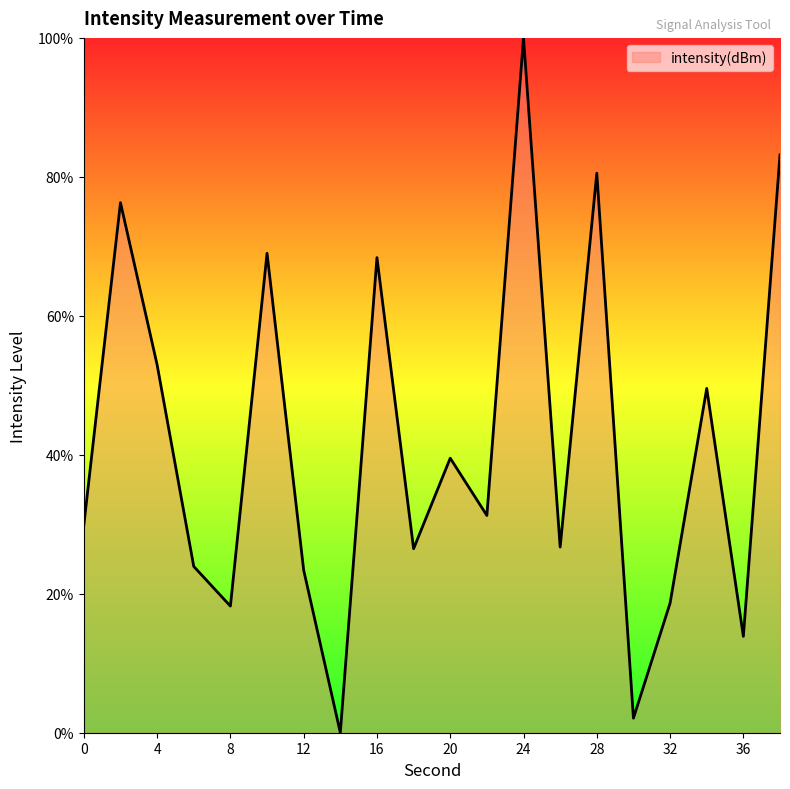

What is the maximum value shown in the chart?

100.0